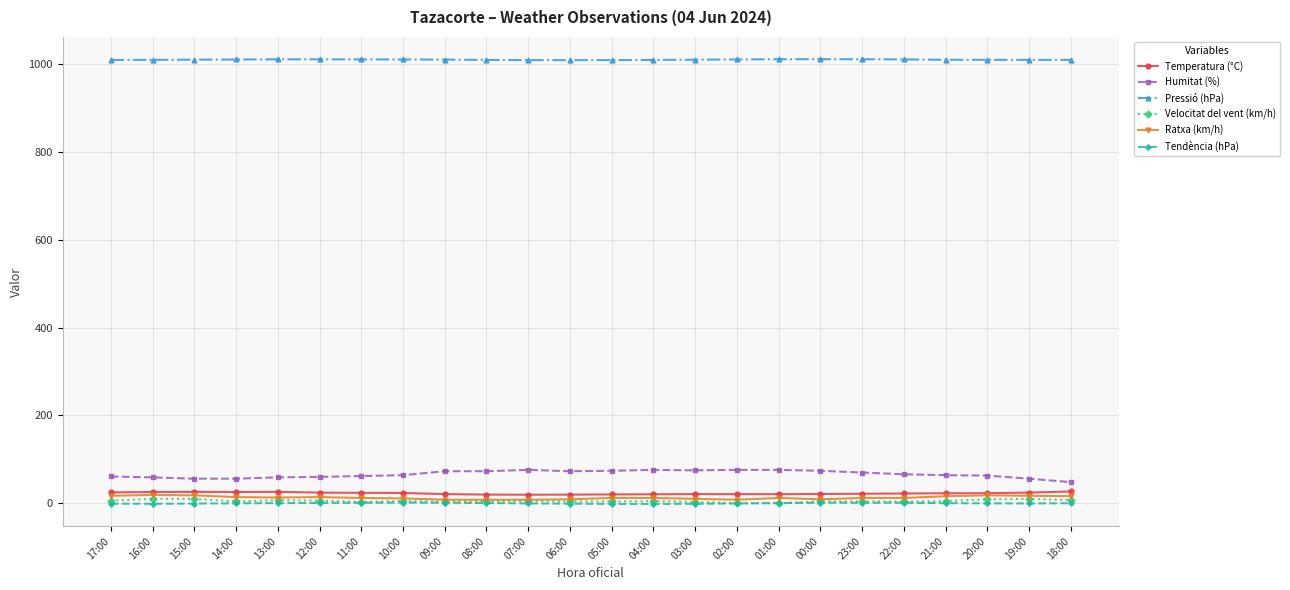

True or false: Ratxa (km/h) has a value of 17.0 at 17:00.

True